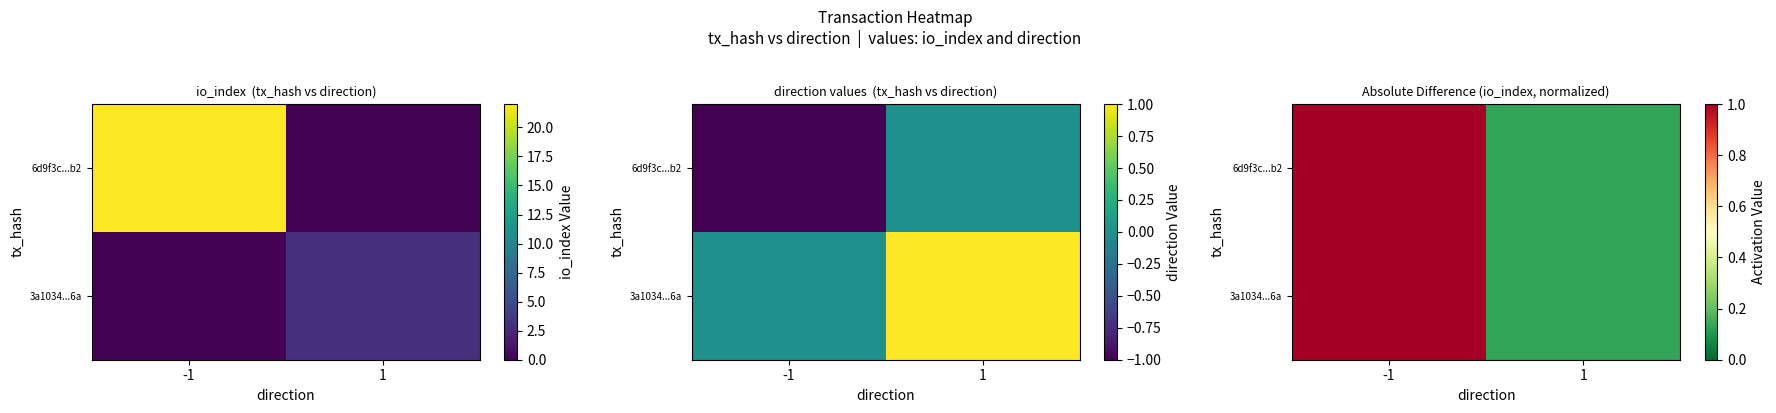

At which label does 6d9f3c...b2 reach its minimum?

1